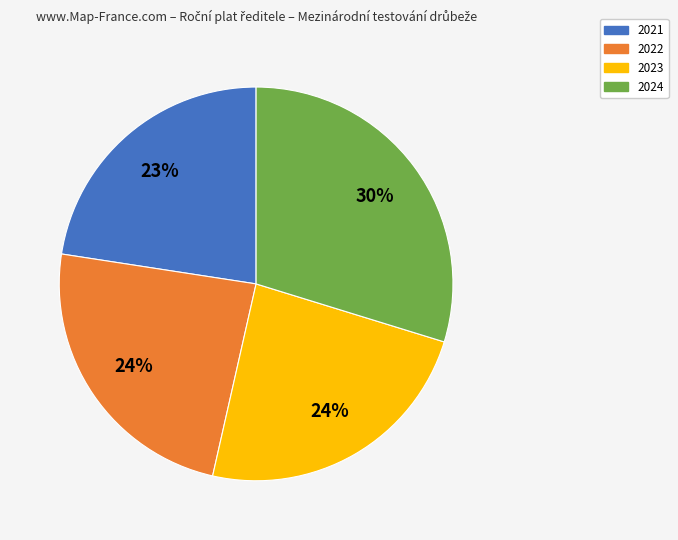

What percentage is the 2021 slice, to the nearest percent?

23%